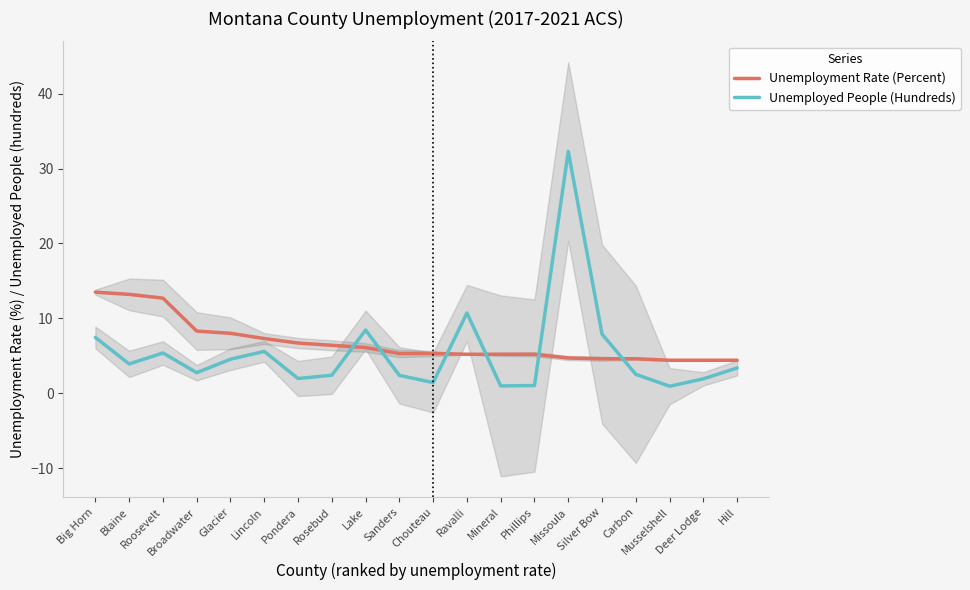

What is the difference between the Unemployment Rate (Percent) values at Carbon and Musselshell?

0.2